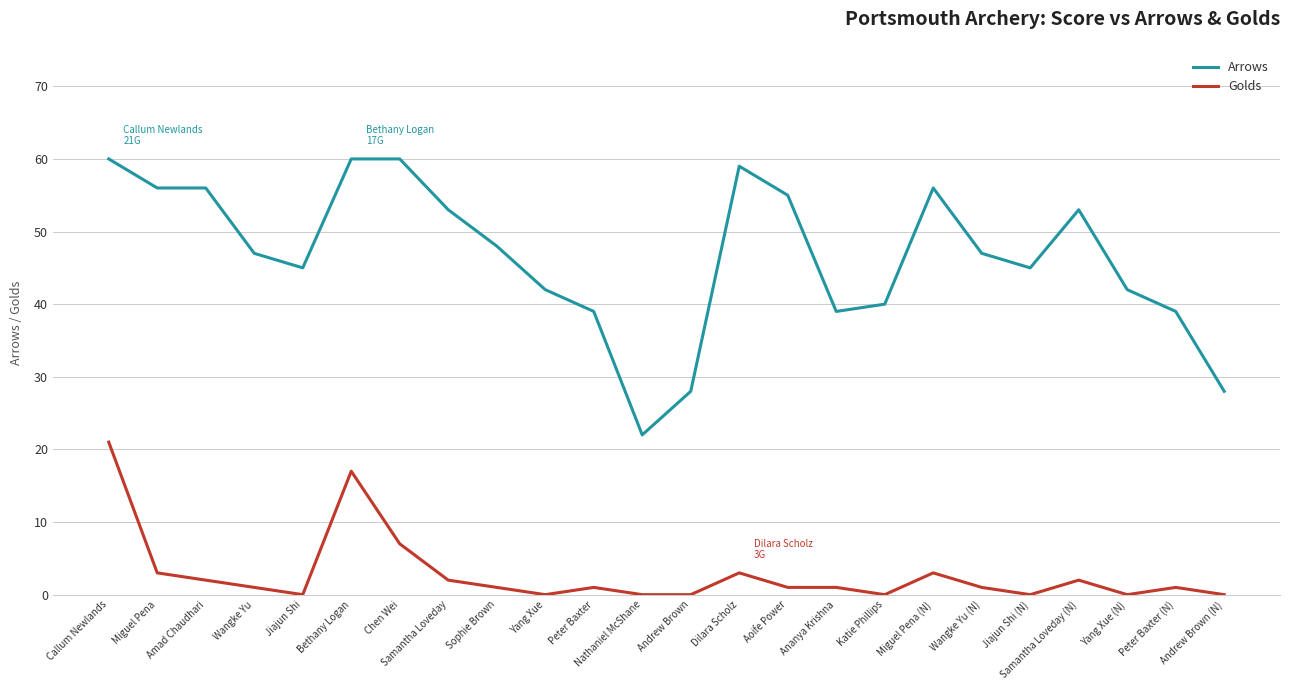

Reading left to right, what are all the values shown in this chart?

Arrows: 60	56	56	47	45	60	60	53	48	42	39	22	28	59	55	39	40	56	47	45	53	42	39	28
Golds: 21	3	2	1	0	17	7	2	1	0	1	0	0	3	1	1	0	3	1	0	2	0	1	0